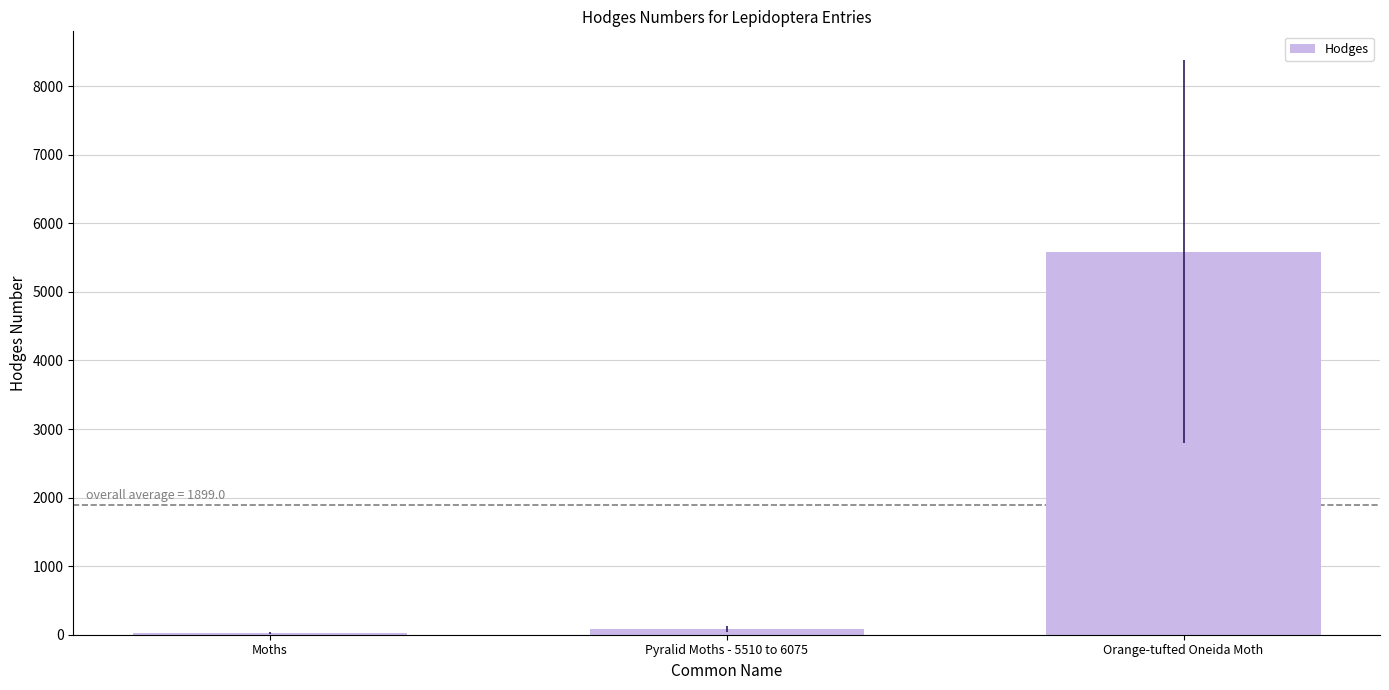

What is the sum of the values at Pyralid Moths - 5510 to 6075 and Moths?

109.1